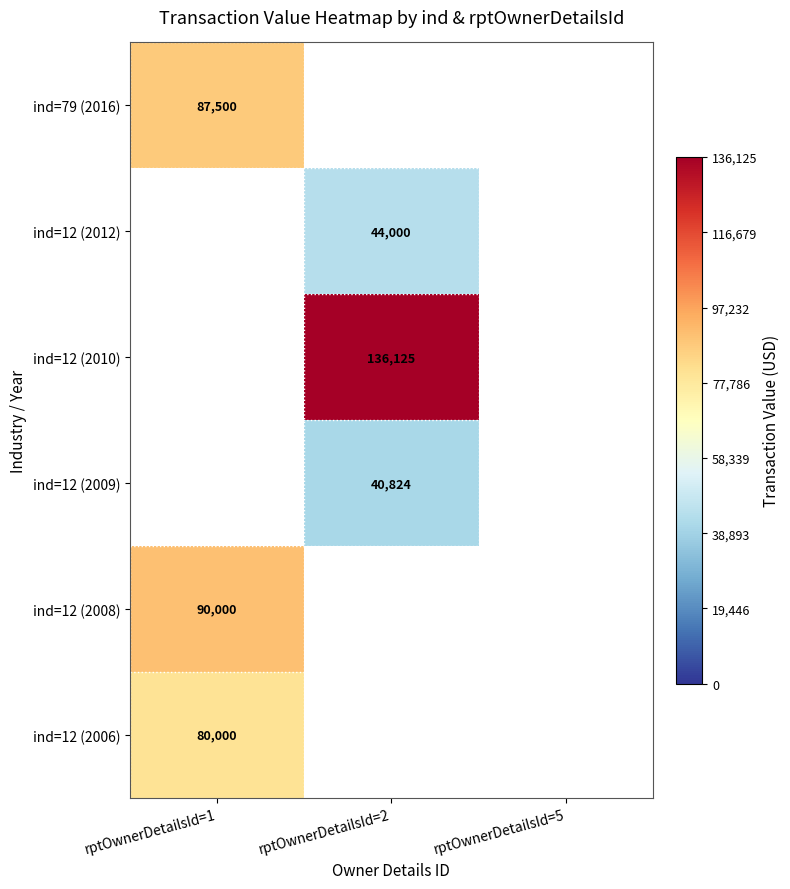

At how many categories does at least one series exceed 56520?

2